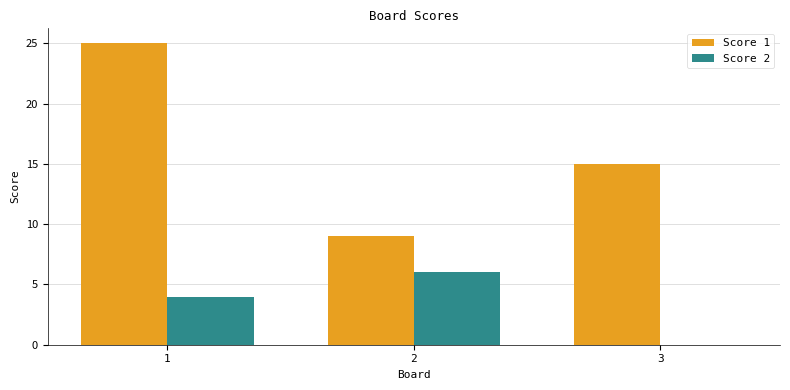

What is the greatest value displayed?

25